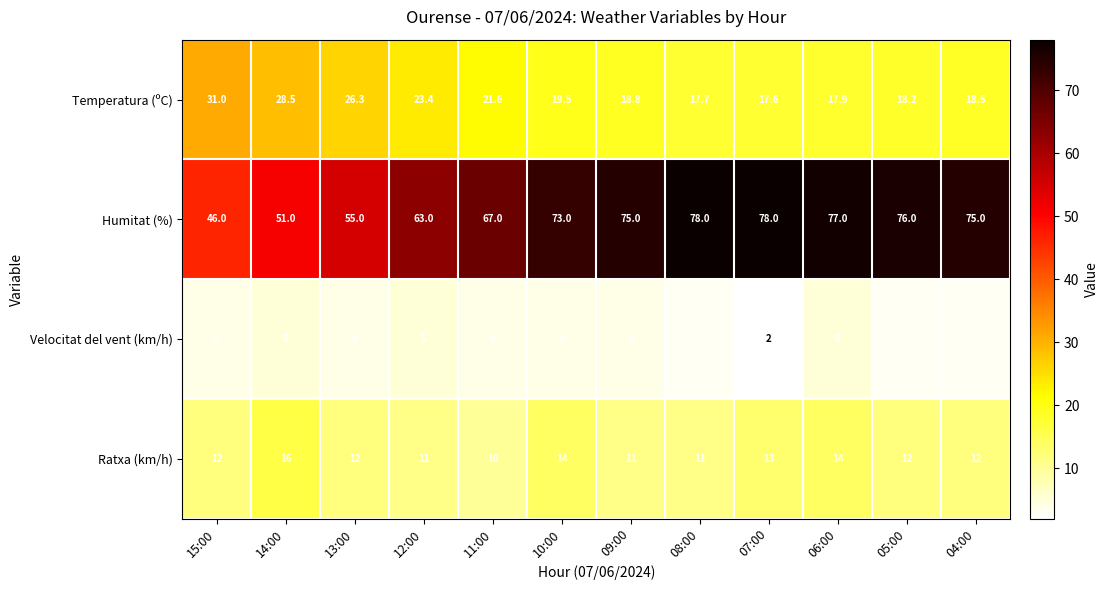

What is the difference between the second highest and second lowest values in the Temperatura (ºC) series?

10.8